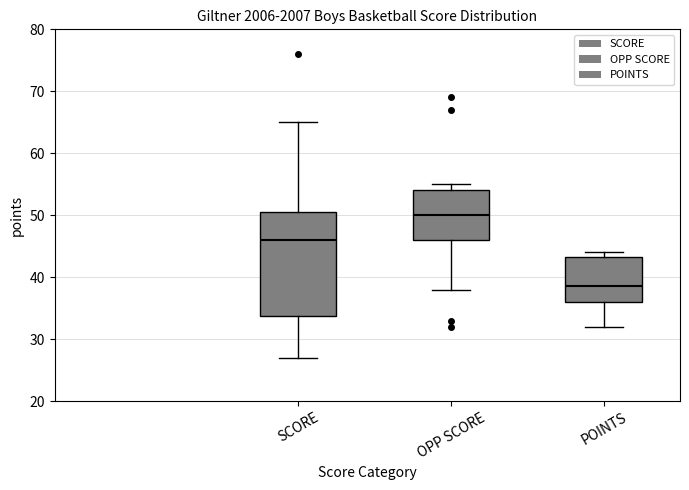

Comparing the boxes themselves (not the whiskers), which one is the tallest?

SCORE